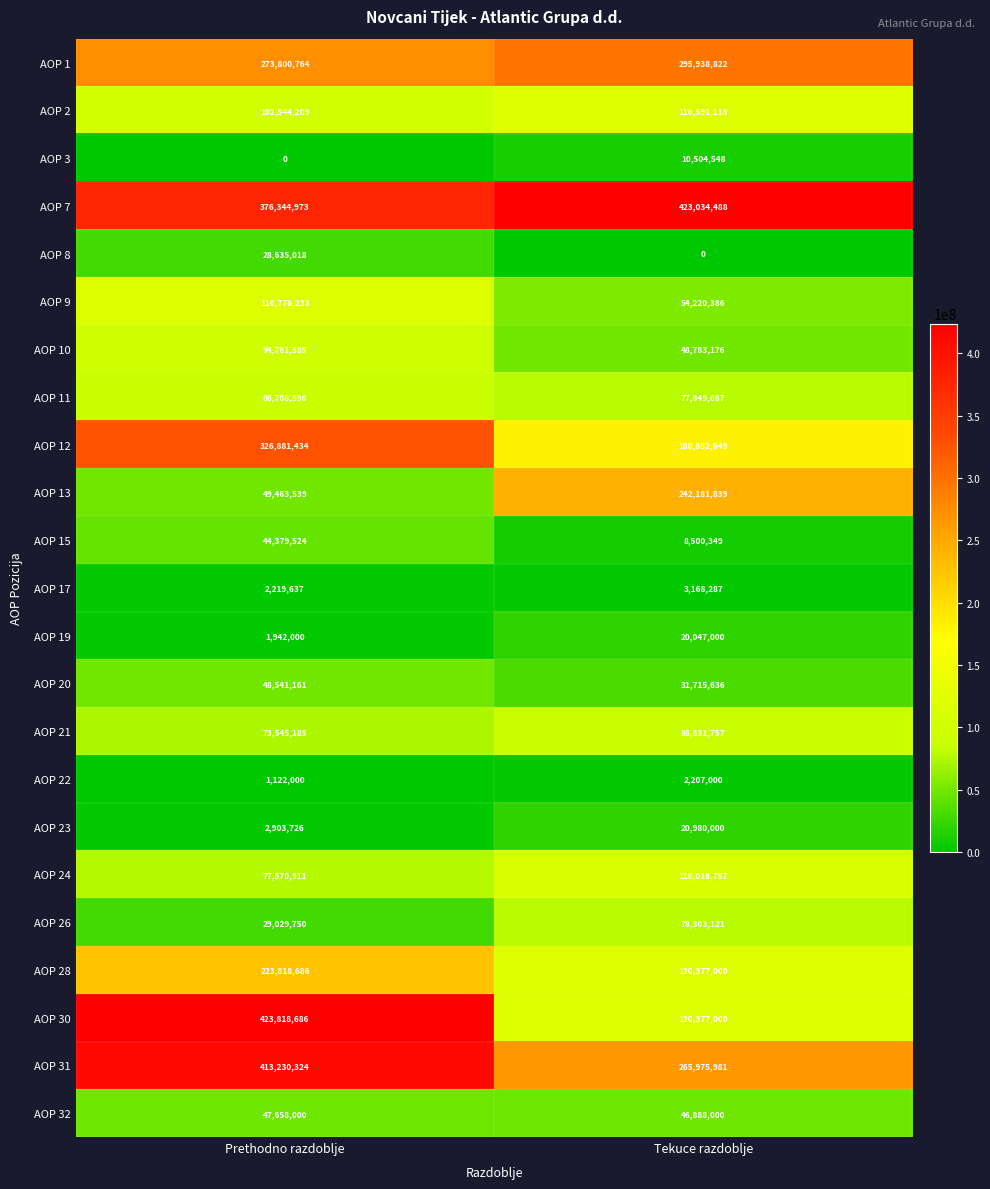

Between Prethodno razdoblje and Tekuce razdoblje, which series saw the biggest shift?

AOP 30